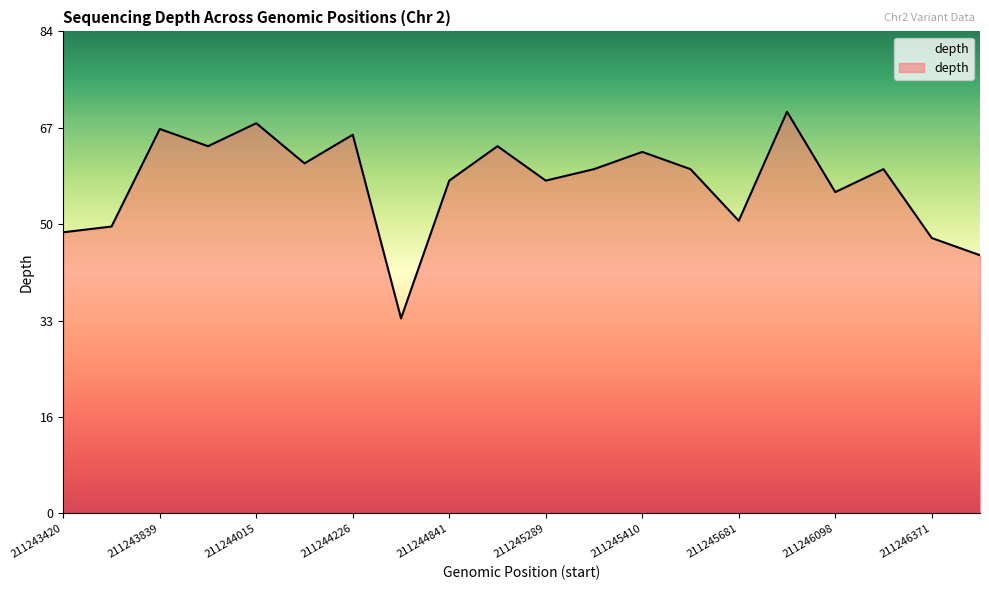

What is the maximum value shown in the chart?

70